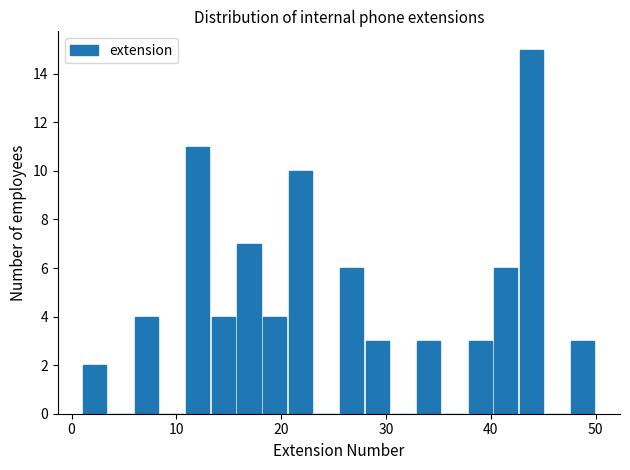

Read against the x-axis, roughly where is the centre of the tallest bar?

44